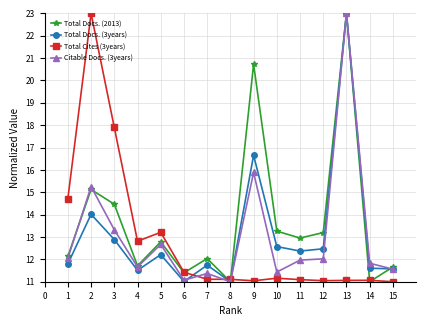

Which series changed the most between 9 and 15?

Total Docs. (2013)